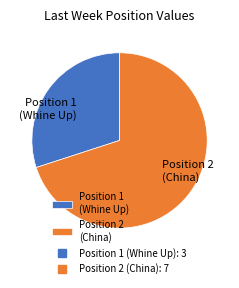

Rank the categories by value from highest to lowest.

Position 2 (China), Position 1 (Whine Up)